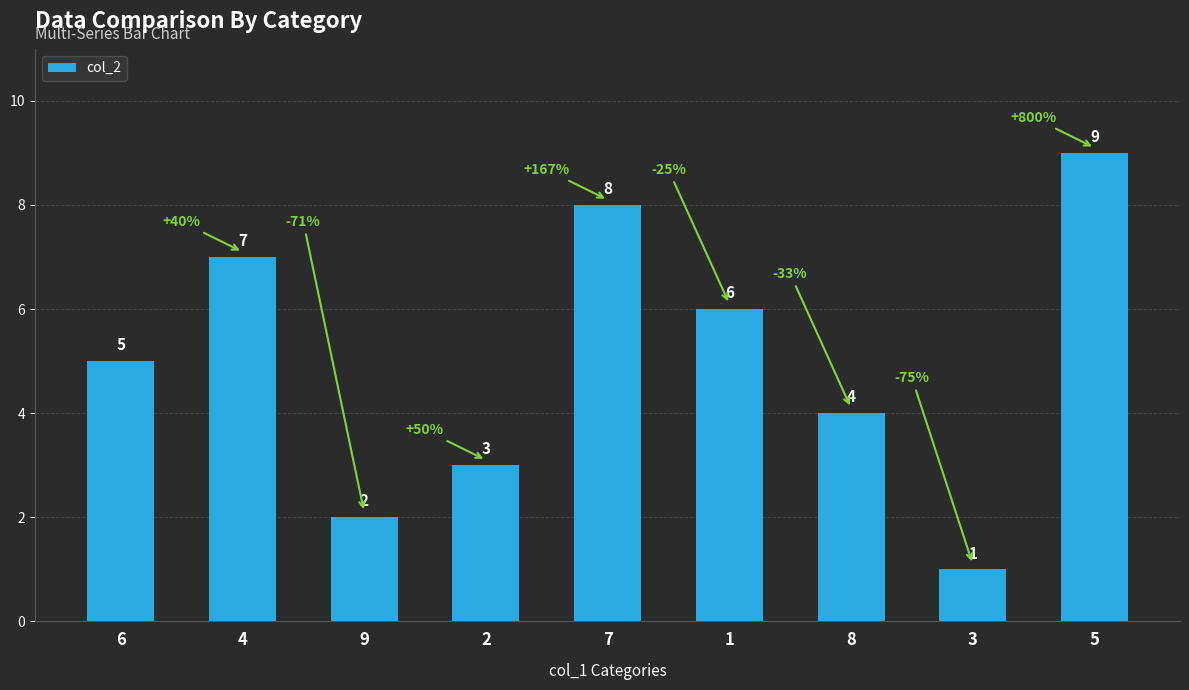

What is the label of the 9th bar from the left?

5